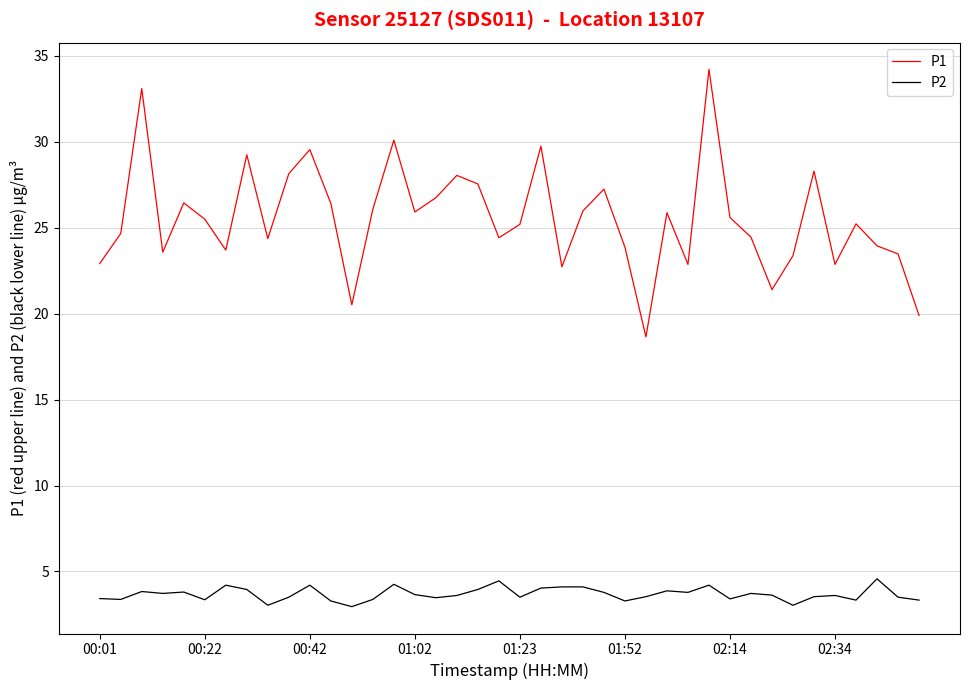

True or false: P2 and P1 intersect in this chart.

False